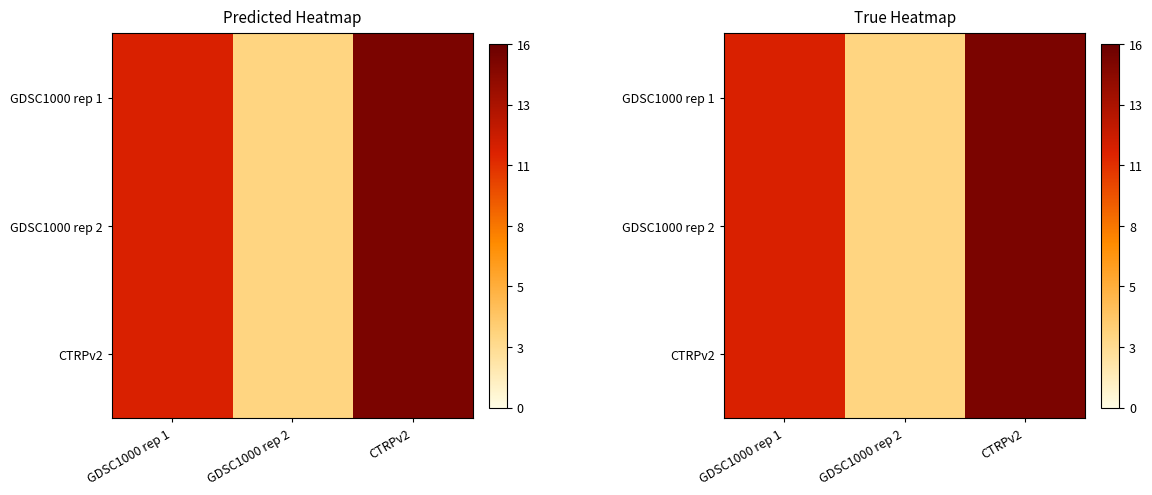

Rank the series at GDSC1000 rep 2 from lowest to highest value.

GDSC1000 rep 1, GDSC1000 rep 2, CTRPv2